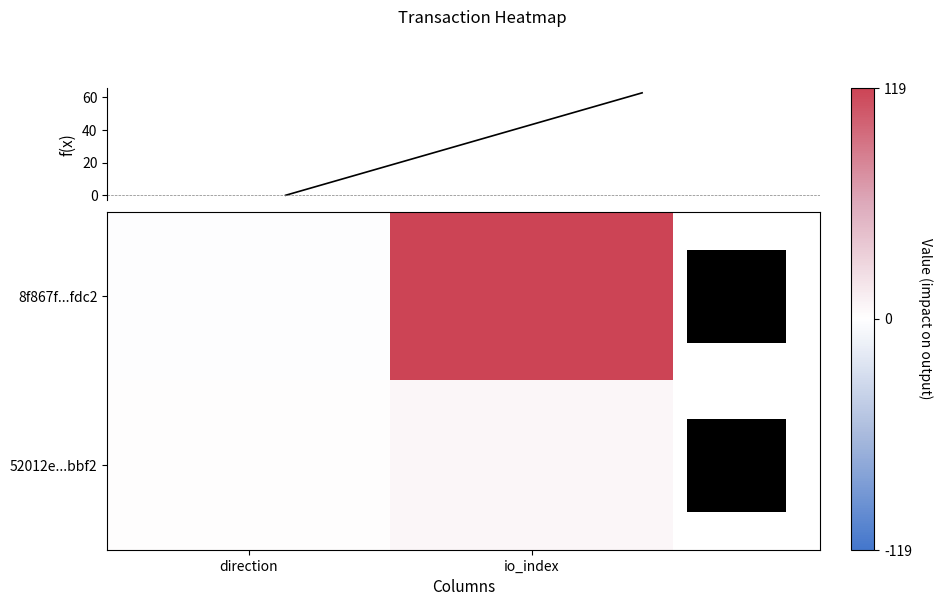

Which series has the largest range (max minus min)?

8f867f...fdc2